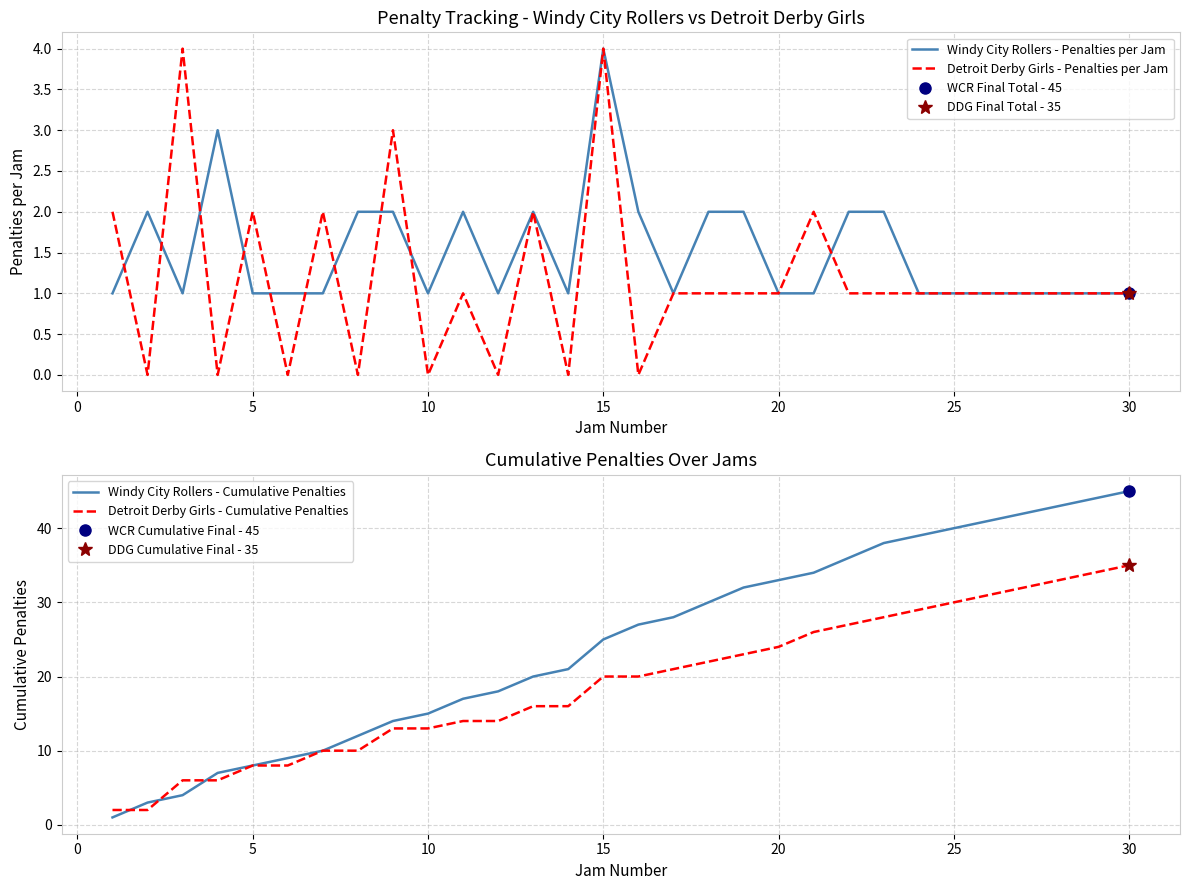

True or false: Windy City Rollers - Penalties per Jam and Detroit Derby Girls - Cumulative Penalties cross at least once.

False